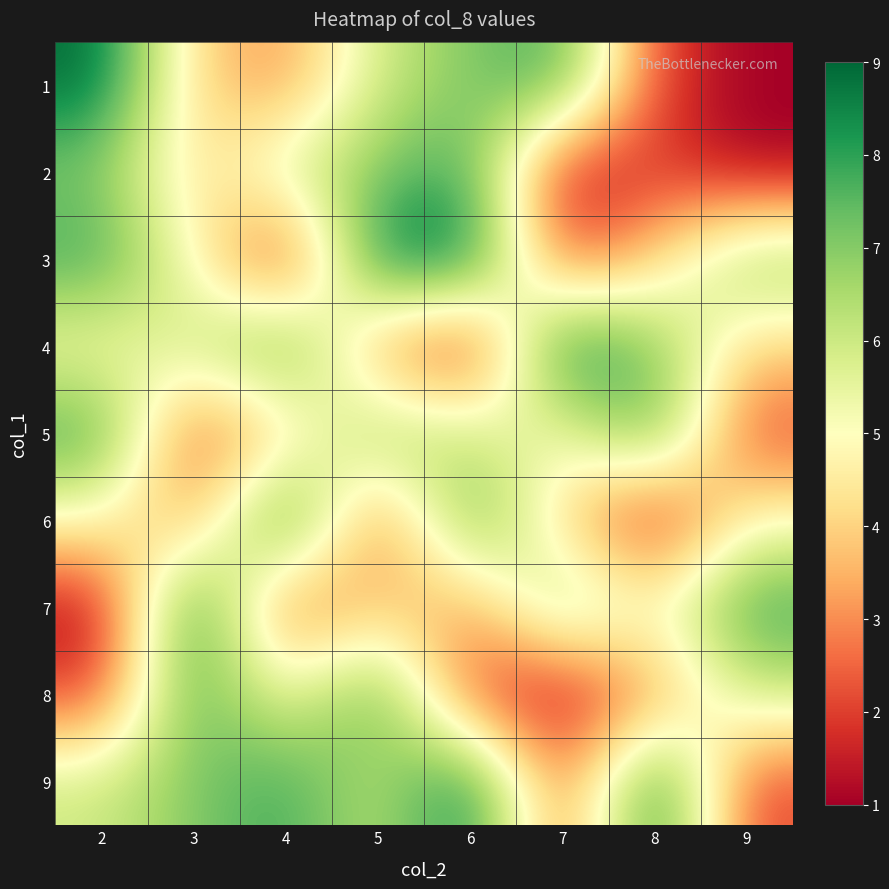

Reading left to right, transcribe all the data shown in this chart.

1: 2=9	3=4	4=3	5=6	6=7	7=8	8=2	9=1
2: 2=7	3=4	4=6	5=7	6=8	7=1	8=2	9=1
3: 2=8	3=5	4=1	5=9	6=9	7=2	8=4	9=7
4: 2=5	3=6	4=8	5=3	6=1	7=9	8=7	9=4
5: 2=8	3=2	4=4	5=7	6=6	7=5	8=8	9=2
6: 2=5	3=3	4=9	5=2	6=8	7=4	8=1	9=5
7: 2=1	3=9	4=2	5=4	6=3	7=7	8=5	9=8
8: 2=2	3=8	4=5	5=8	6=2	7=1	8=3	9=6
9: 2=6	3=7	4=8	5=6	6=9	7=2	8=9	9=2